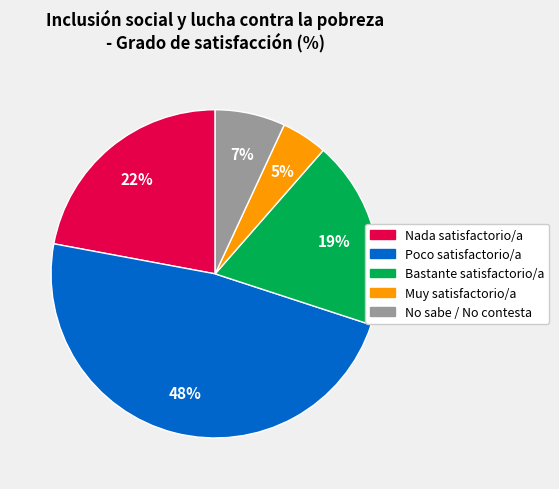

Combined, do Muy satisfactorio/a and Nada satisfactorio/a account for over 50%?

No